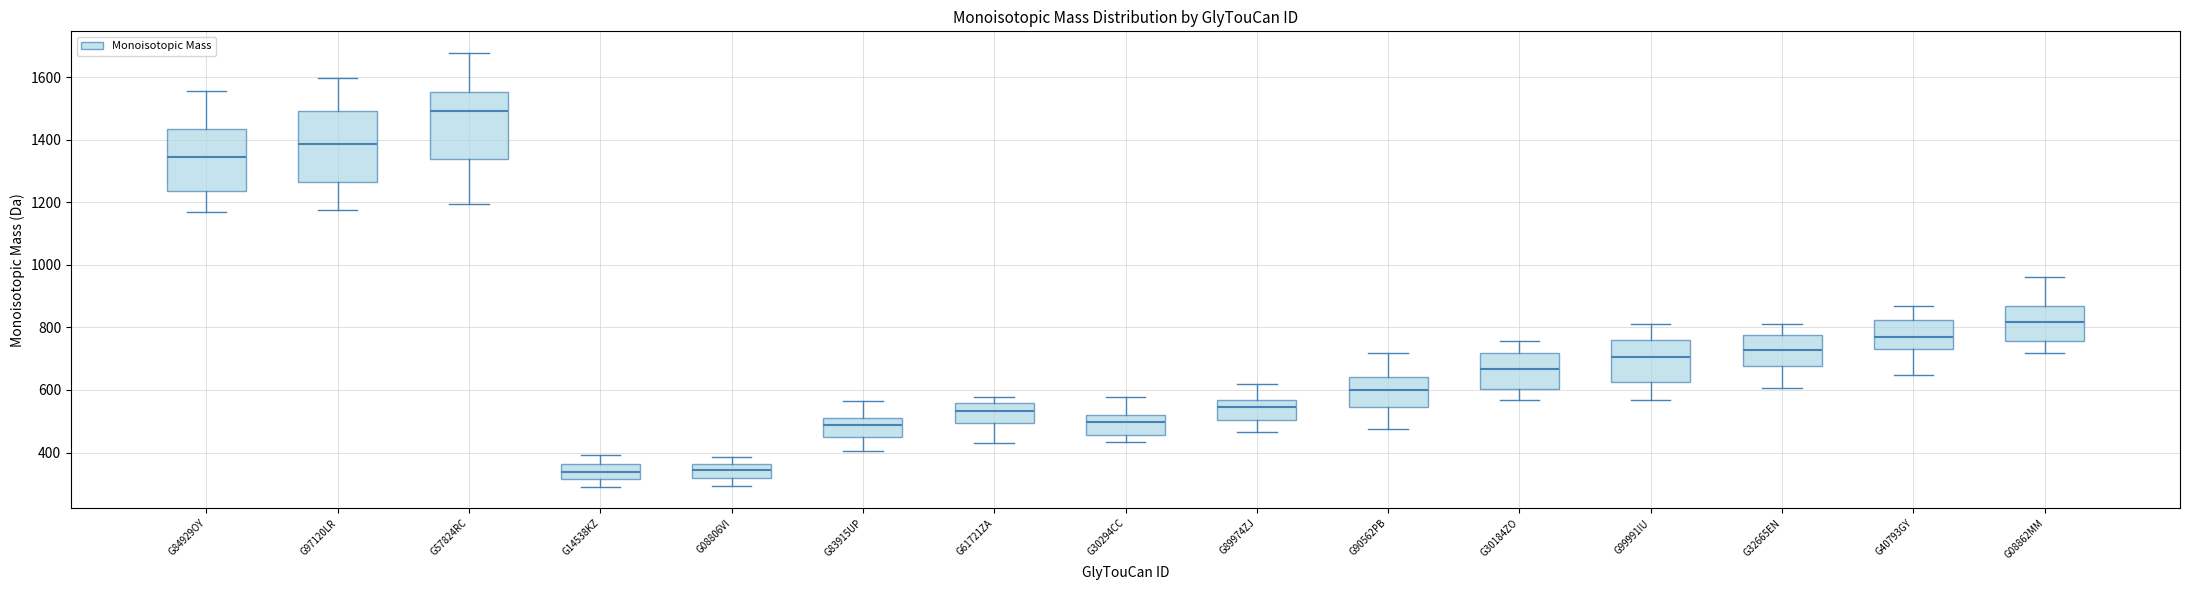

Reading left to right, read every box against the y-axis: the position of its median line, the range the box covers, and the ends of its whiskers. The values are not printed on the chart, so give them approximately, as read against the axis.

G84929OY: median 1340, box 1240 to 1440, whiskers 1160 to 1560
G97120LR: median 1380, box 1260 to 1500, whiskers 1180 to 1600
G57824RC: median 1500, box 1340 to 1560, whiskers 1200 to 1680
G14538KZ: median 340, box 320 to 360, whiskers 300 to 400
G08806VI: median 340, box 320 to 360, whiskers 300 to 380
G83915UP: median 480, box 460 to 520, whiskers 400 to 560
G61721ZA: median 540, box 500 to 560, whiskers 440 to 580
G30294CC: median 500, box 460 to 520, whiskers 440 to 580
G89974ZJ: median 540, box 500 to 560, whiskers 460 to 620
G90562PB: median 600, box 540 to 640, whiskers 480 to 720
G30184ZO: median 660, box 600 to 720, whiskers 560 to 760
G99991IU: median 700, box 620 to 760, whiskers 560 to 820
G32665EN: median 720, box 680 to 780, whiskers 600 to 820
G40793GY: median 760, box 740 to 820, whiskers 640 to 860
G08862MM: median 820, box 760 to 860, whiskers 720 to 960